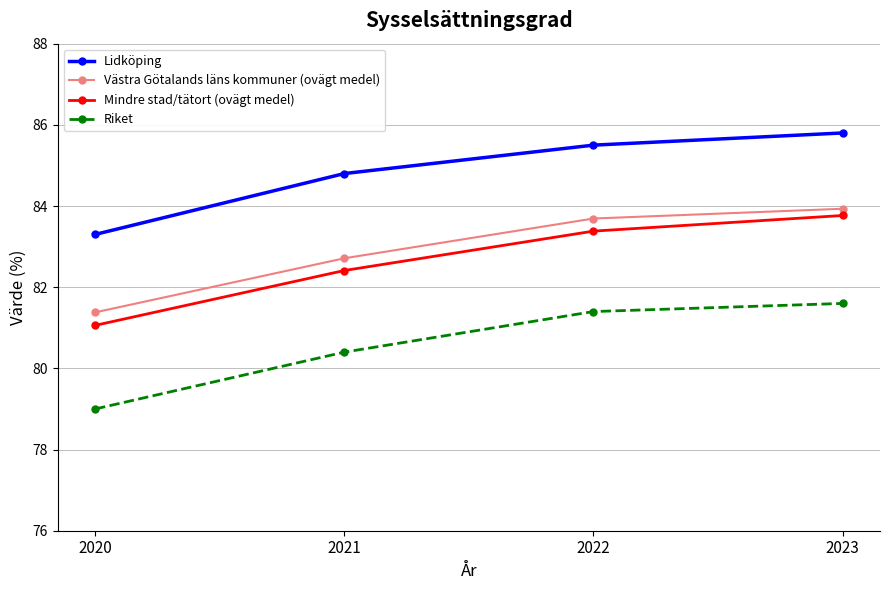

Reading right to left, extract all data points from this chart.

Lidköping: 85.8	85.5	84.8	83.3
Västra Götalands läns kommuner (ovägt medel): 83.9	83.7	82.7	81.4
Mindre stad/tätort (ovägt medel): 83.8	83.4	82.4	81.1
Riket: 81.6	81.4	80.4	79.0